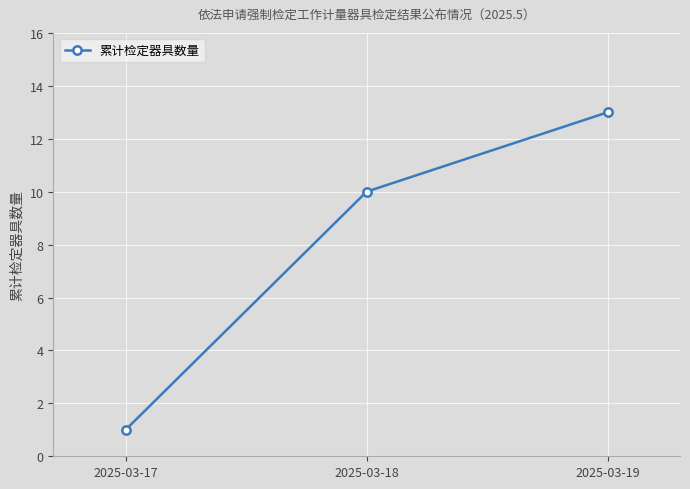

List the labels in order of value, smallest first.

2025-03-17, 2025-03-18, 2025-03-19